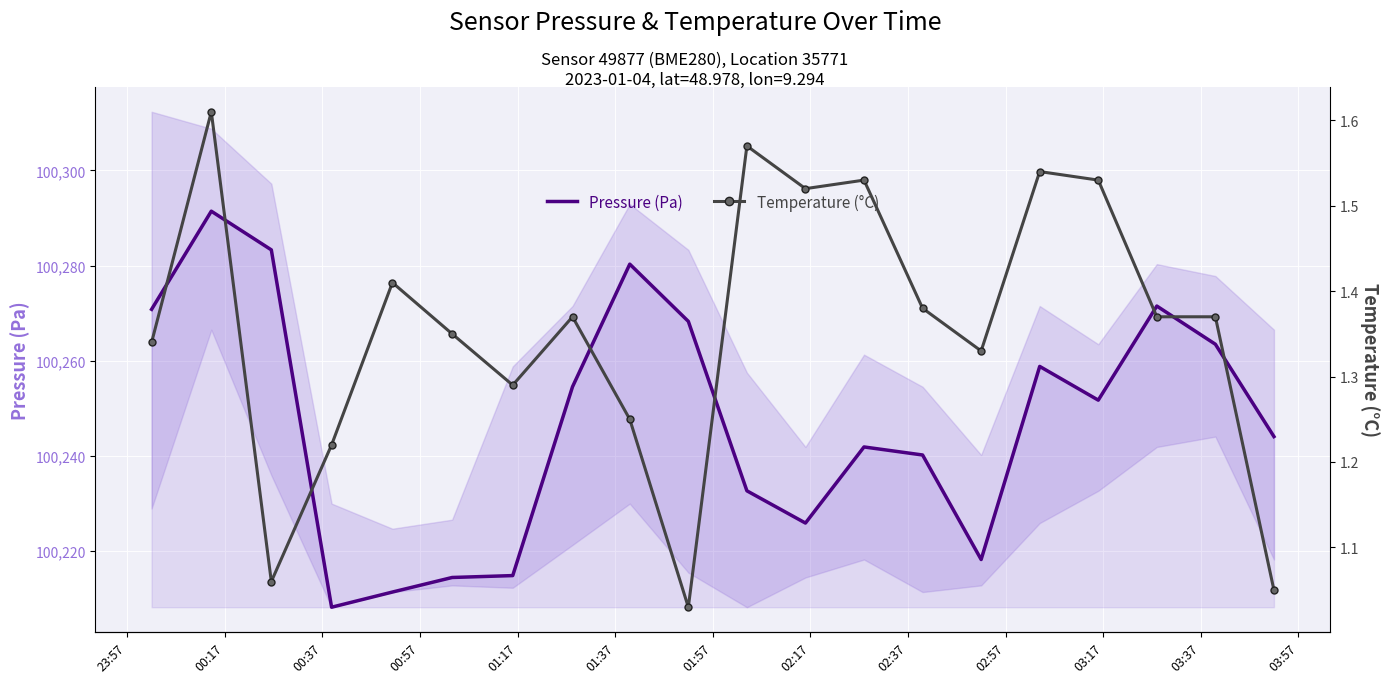

What is the lowest value of the Pressure (Pa) series?

100208.2